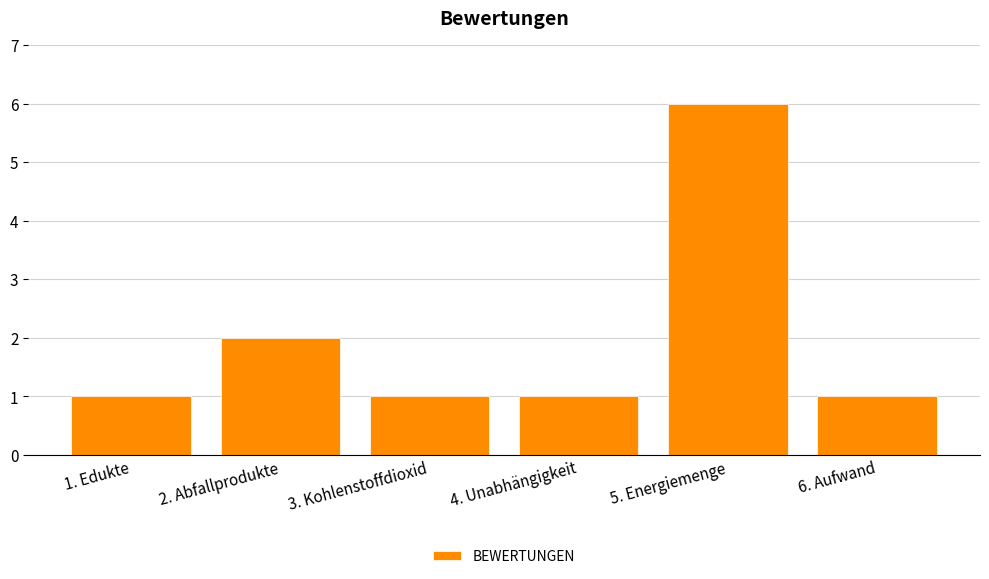

How many series are shown in this chart?

1